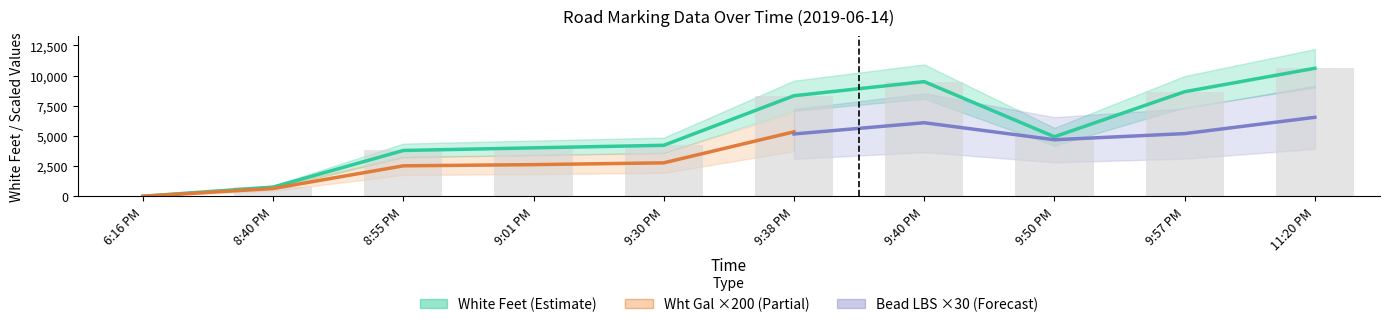

What is the maximum value shown in the chart?

10602